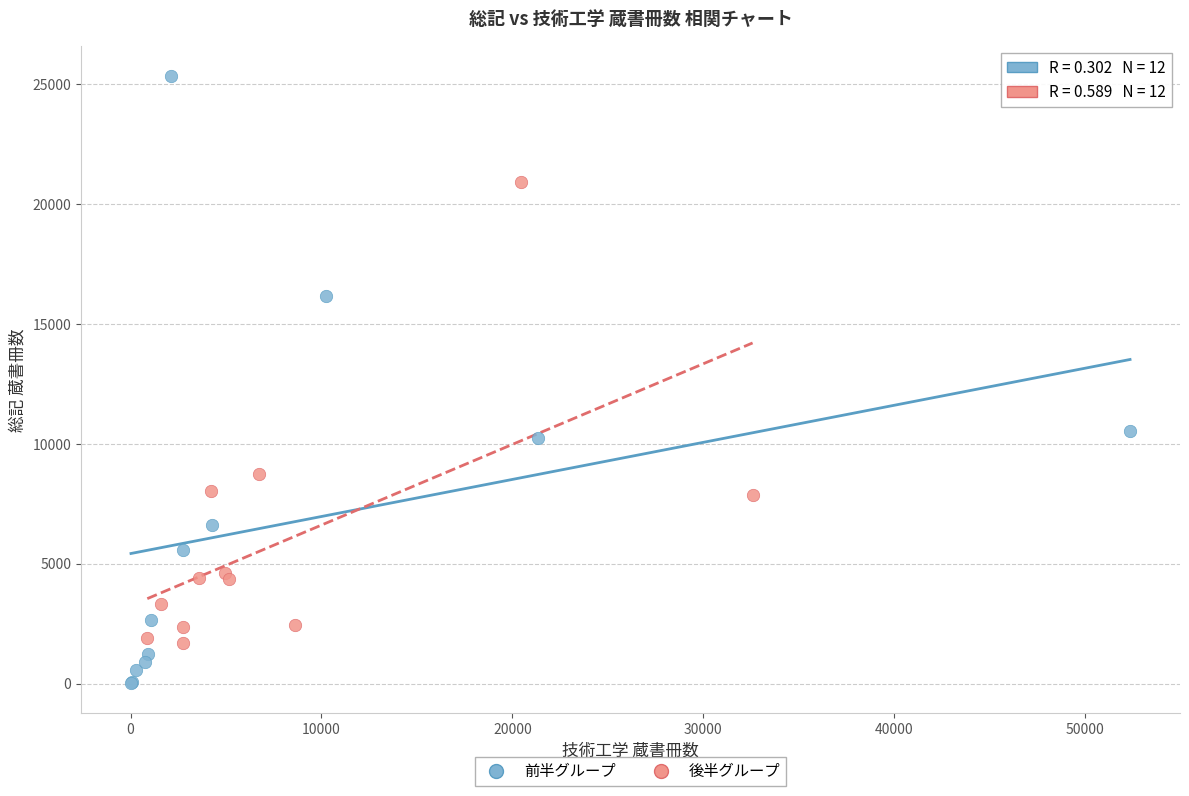

Which series has the largest Y range (max minus min)?

前半グループ